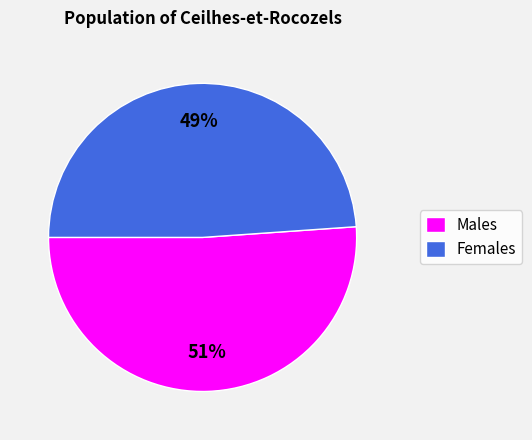

Which slice is the smallest?

Females